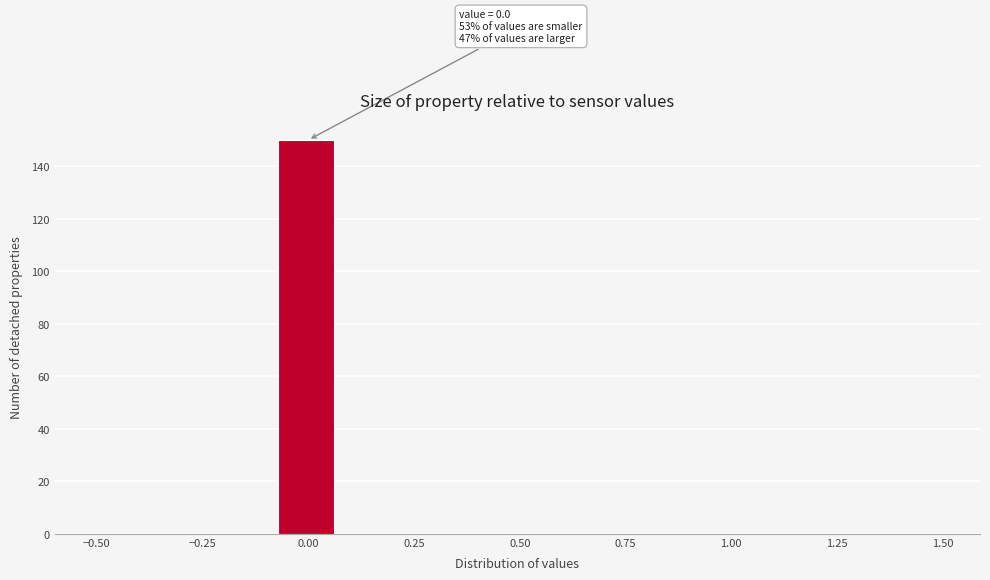

Read against the x-axis, roughly where is the centre of the tallest bar?

0.00